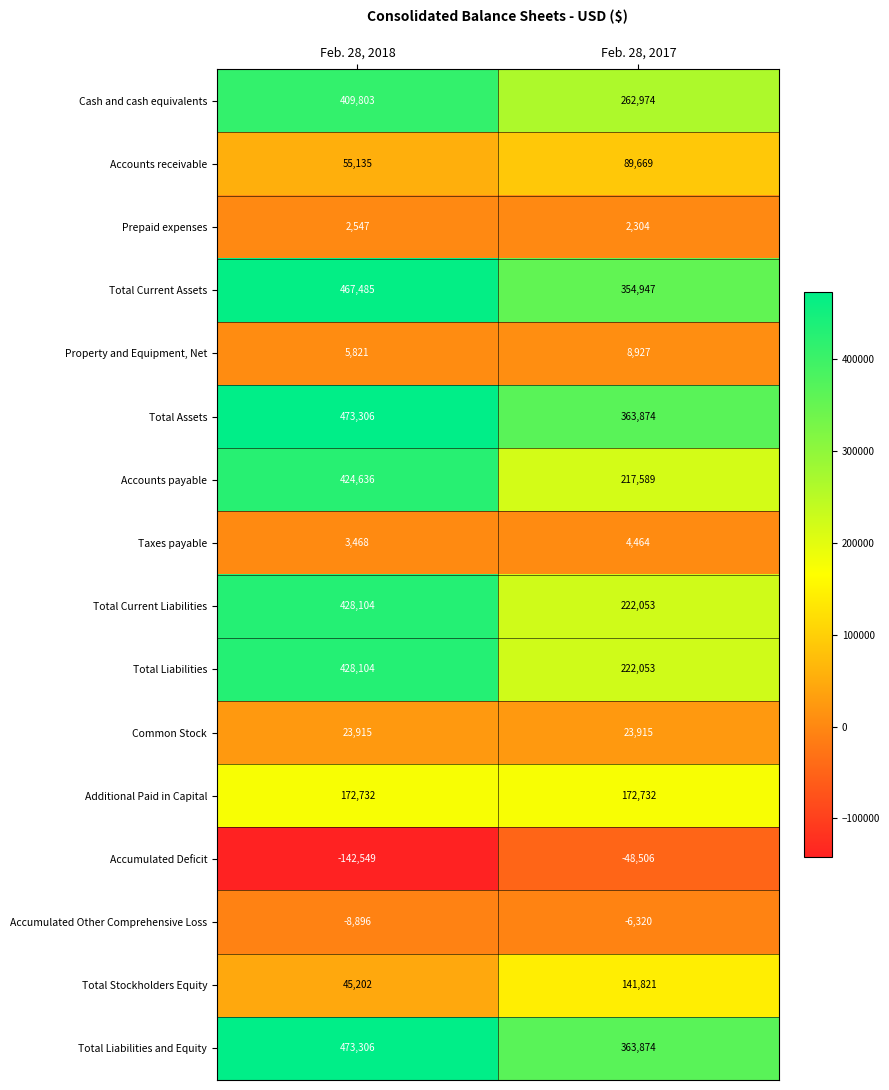

List the labels in order of Total Assets value, largest first.

Feb. 28, 2018, Feb. 28, 2017